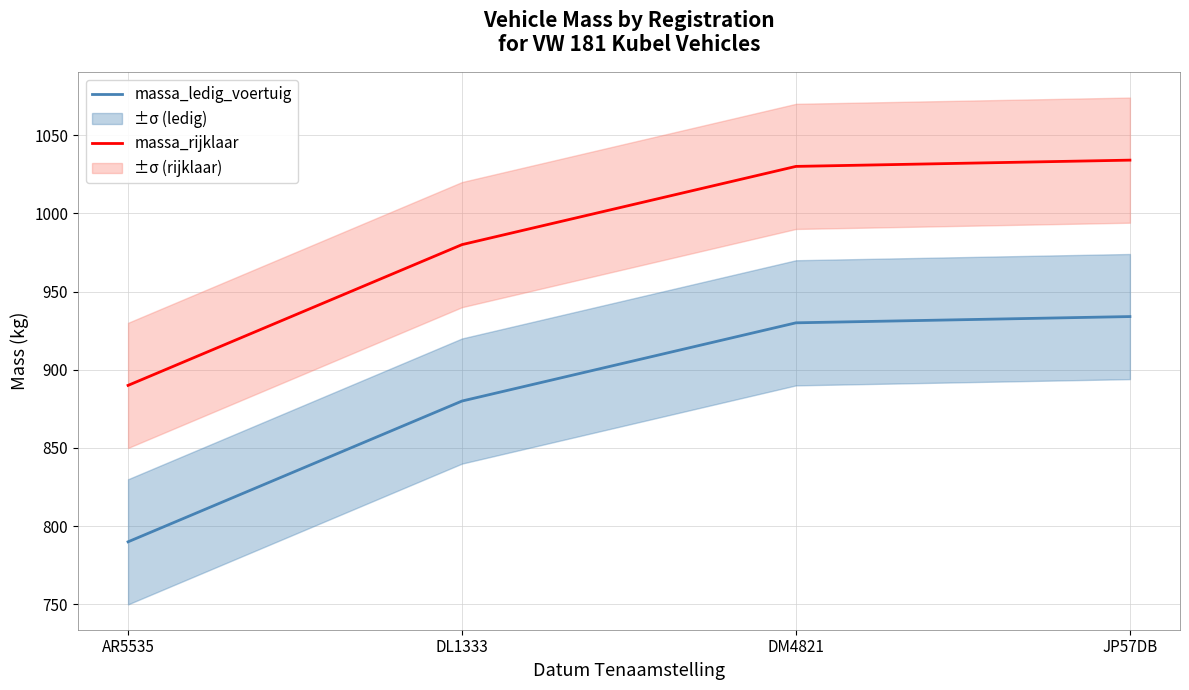

Which series changed the most between DL1333 and DM4821?

massa_ledig_voertuig